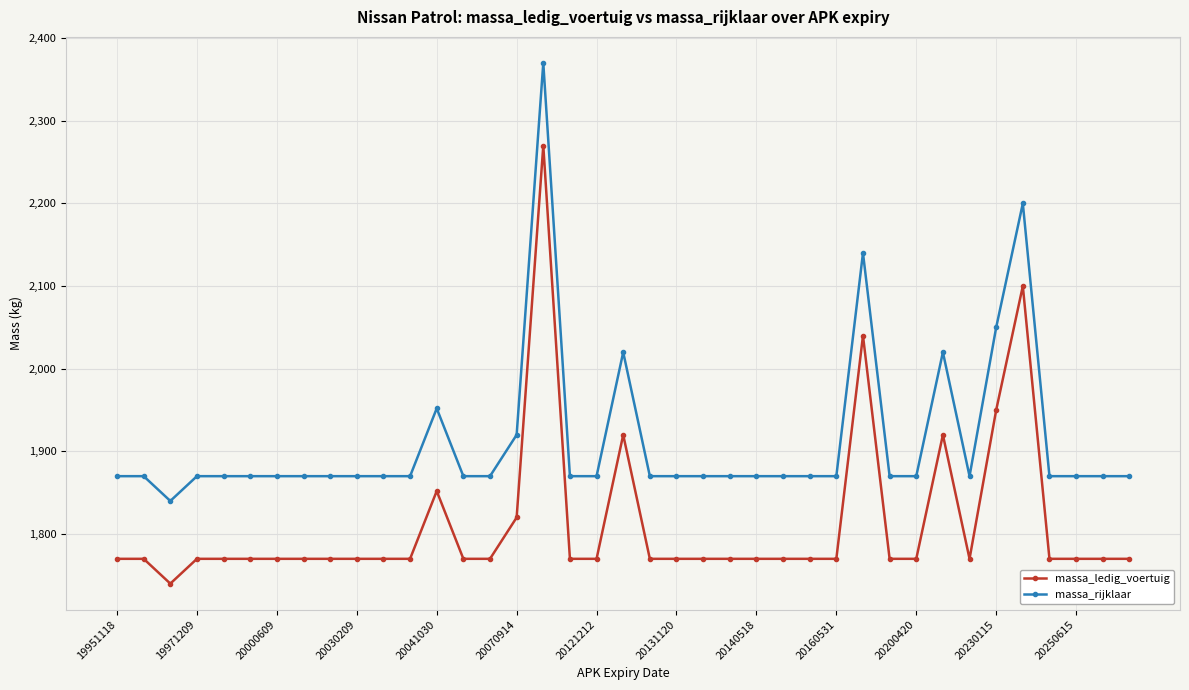

What is the value of the massa_ledig_voertuig point at the 15th from the left?

1770